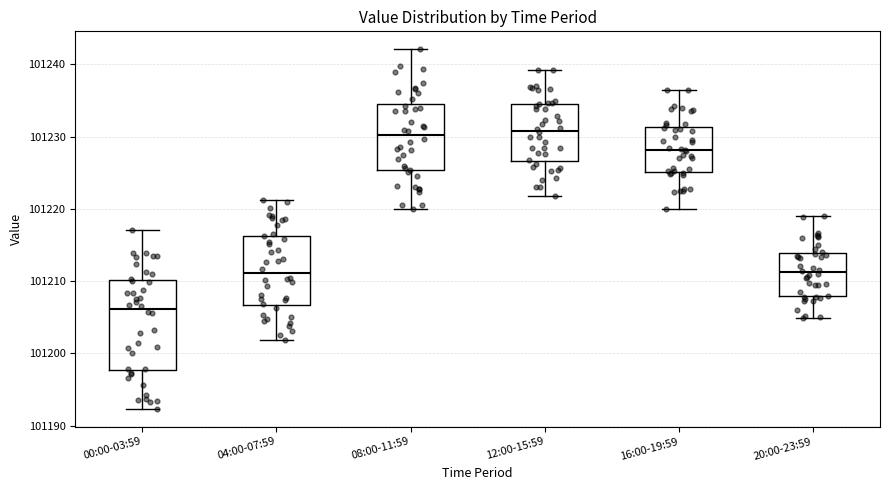

Reading left to right, read every box against the y-axis: the position of its median line, the range the box covers, and the ends of its whiskers. The values are not printed on the chart, so give them approximately, as read against the axis.

00:00-03:59: median 101206, box 101198 to 101210, whiskers 101192 to 101217
04:00-07:59: median 101211, box 101207 to 101216, whiskers 101202 to 101221
08:00-11:59: median 101230, box 101225 to 101235, whiskers 101220 to 101242
12:00-15:59: median 101231, box 101227 to 101235, whiskers 101222 to 101239
16:00-19:59: median 101228, box 101225 to 101231, whiskers 101220 to 101237
20:00-23:59: median 101211, box 101208 to 101214, whiskers 101205 to 101219